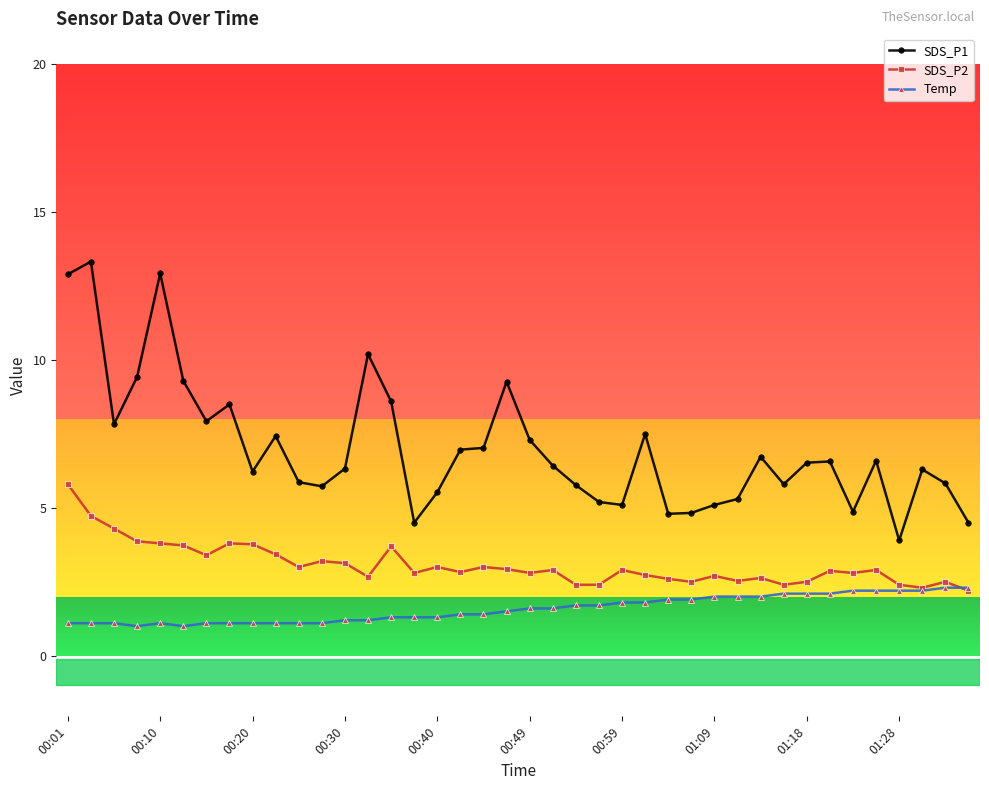

What is the value of the Temp point at the 11th from the left?

1.1